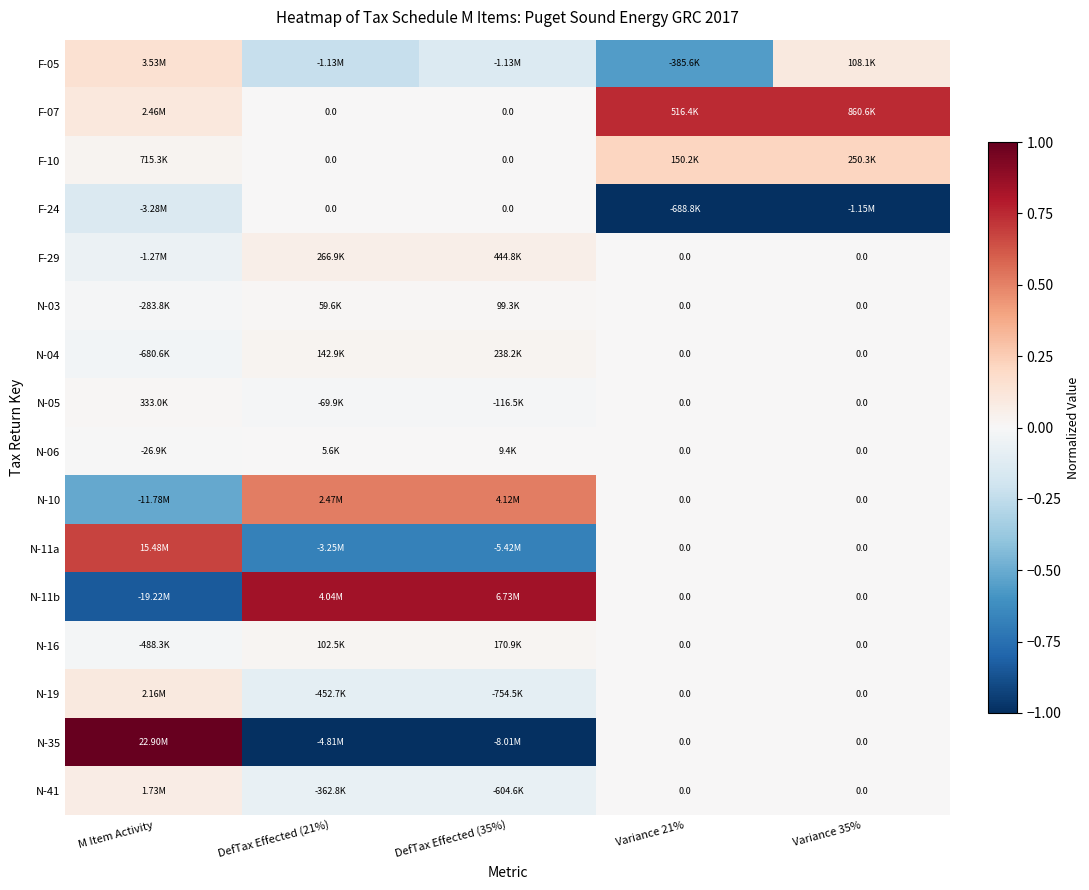

Where does the N-03 series first go above 0?

DefTax Effected (21%)